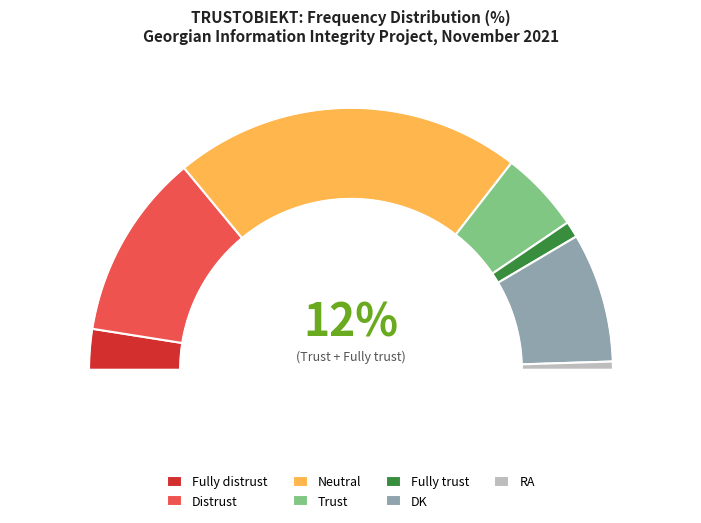

True or false: Fully distrust accounts for 5% of the total.

True